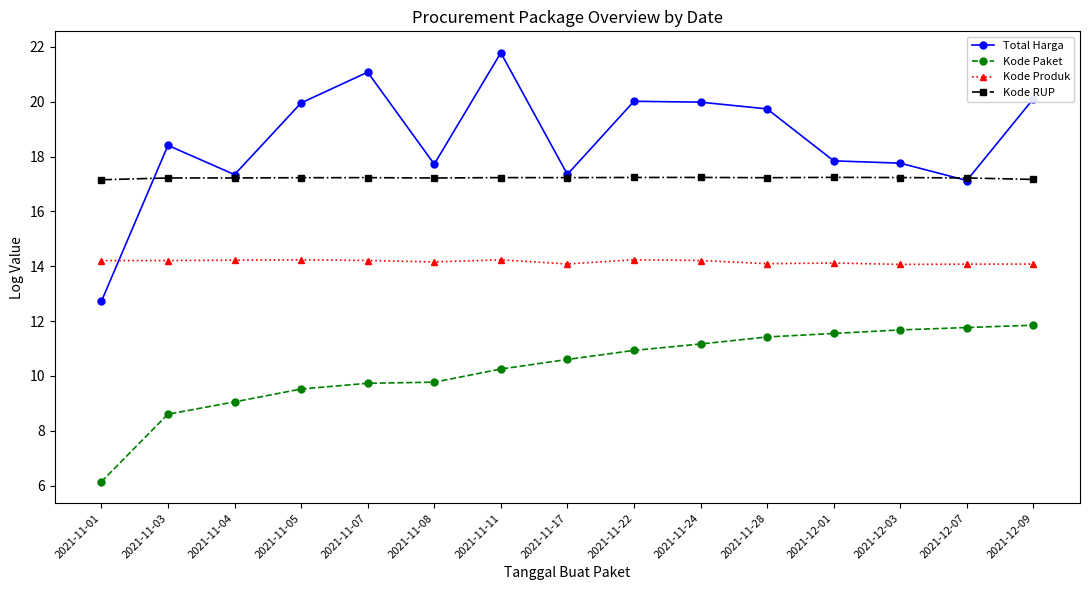

How many lines are shown in the chart?

4